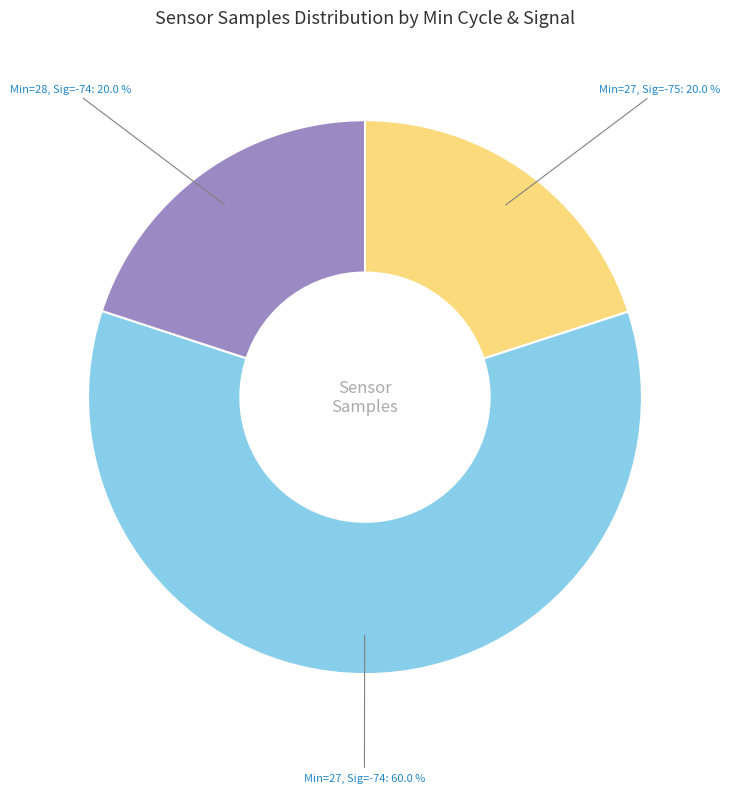

What is the largest slice in the pie chart?

Min=27, Sig=-74